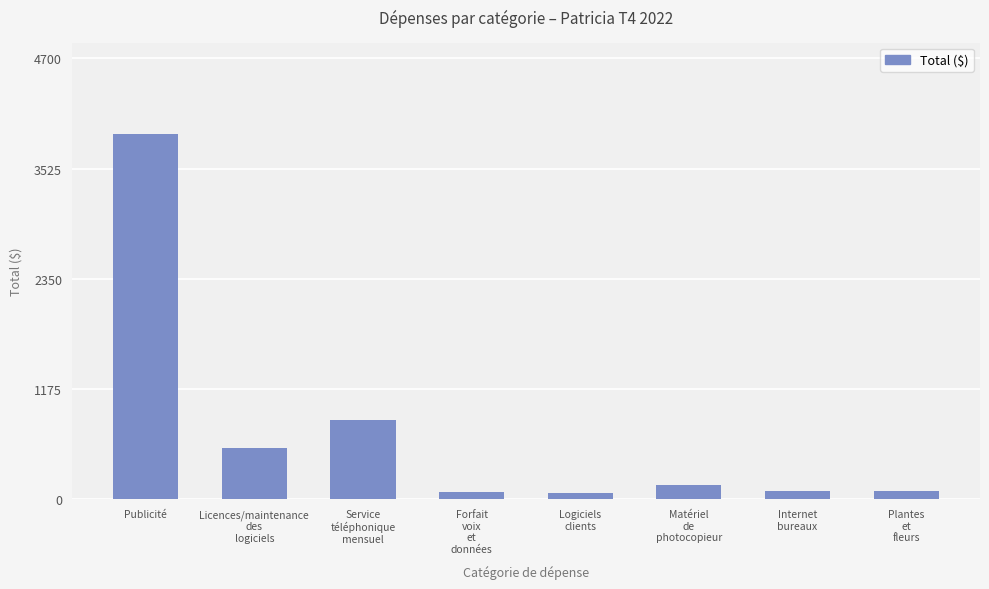

What is the value of the 5th bar from the left?

67.0